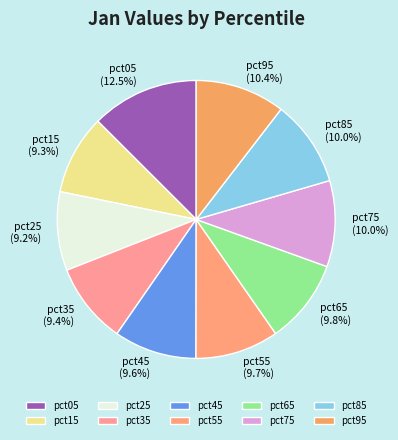

Count the number of slices in the pie.

10